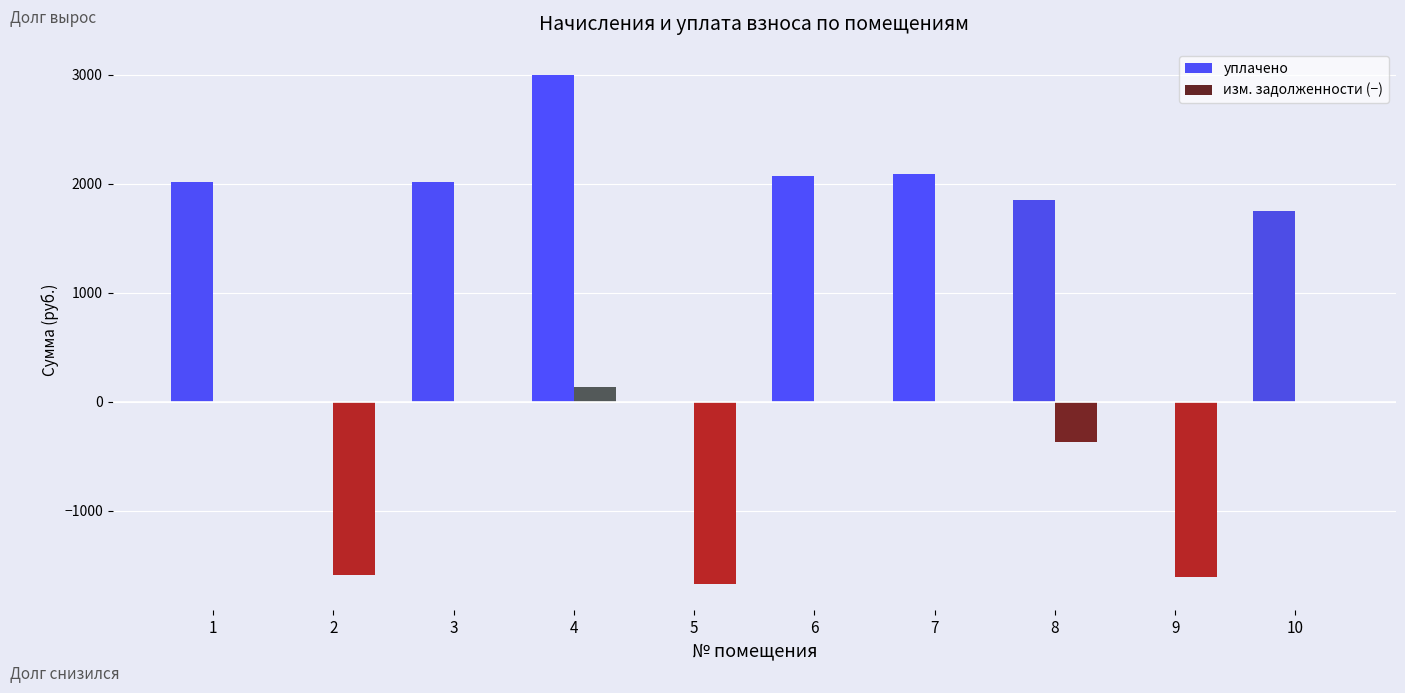

Count the number of data series in this chart.

2